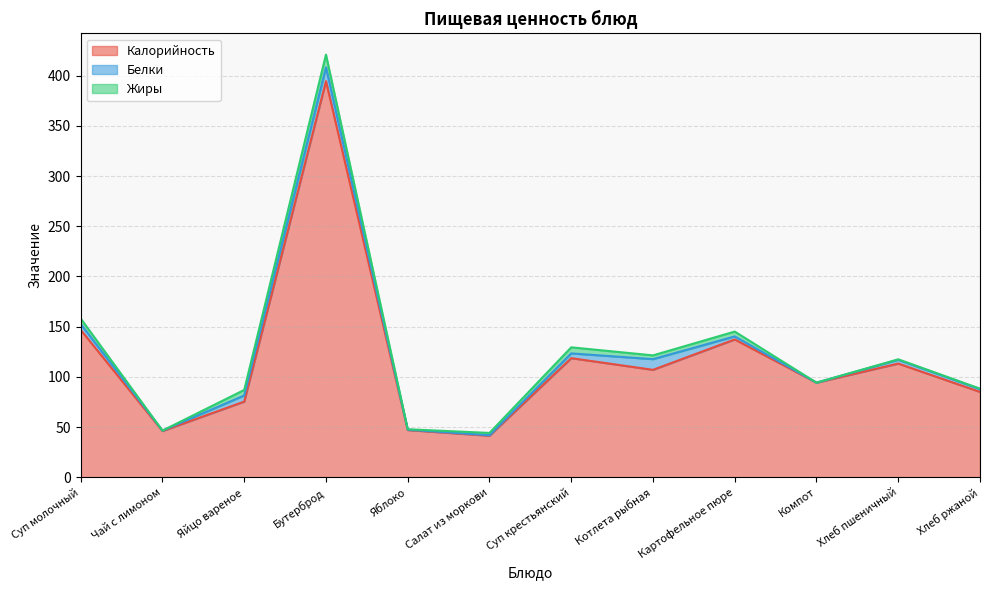

Is the value of Жиры at Яблоко greater than the value of Белки at Компот?

Yes